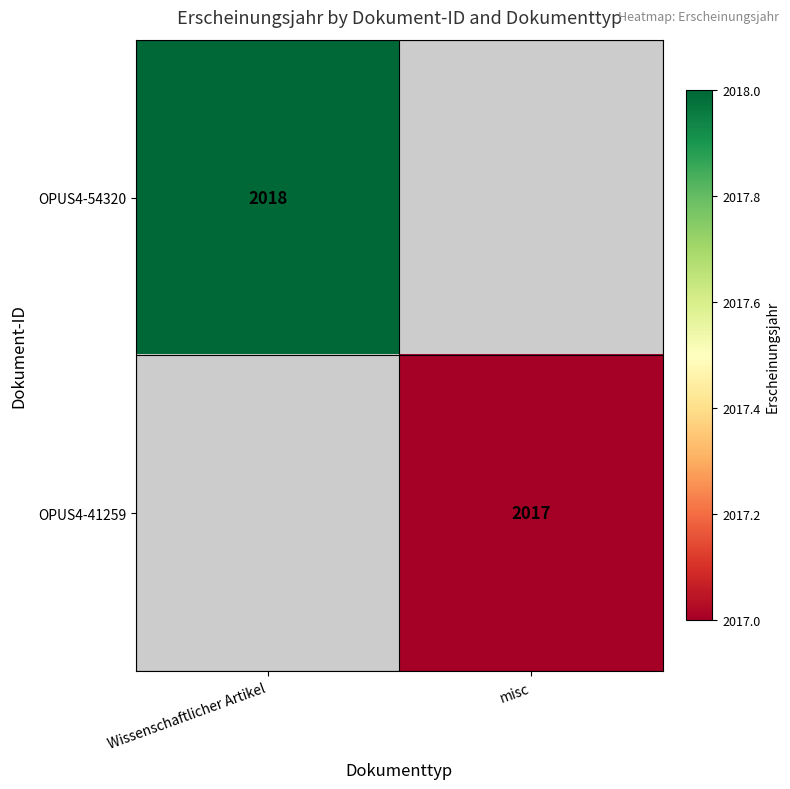

Is it true that OPUS4-54320 equals 578 at Wissenschaftlicher Artikel?

False